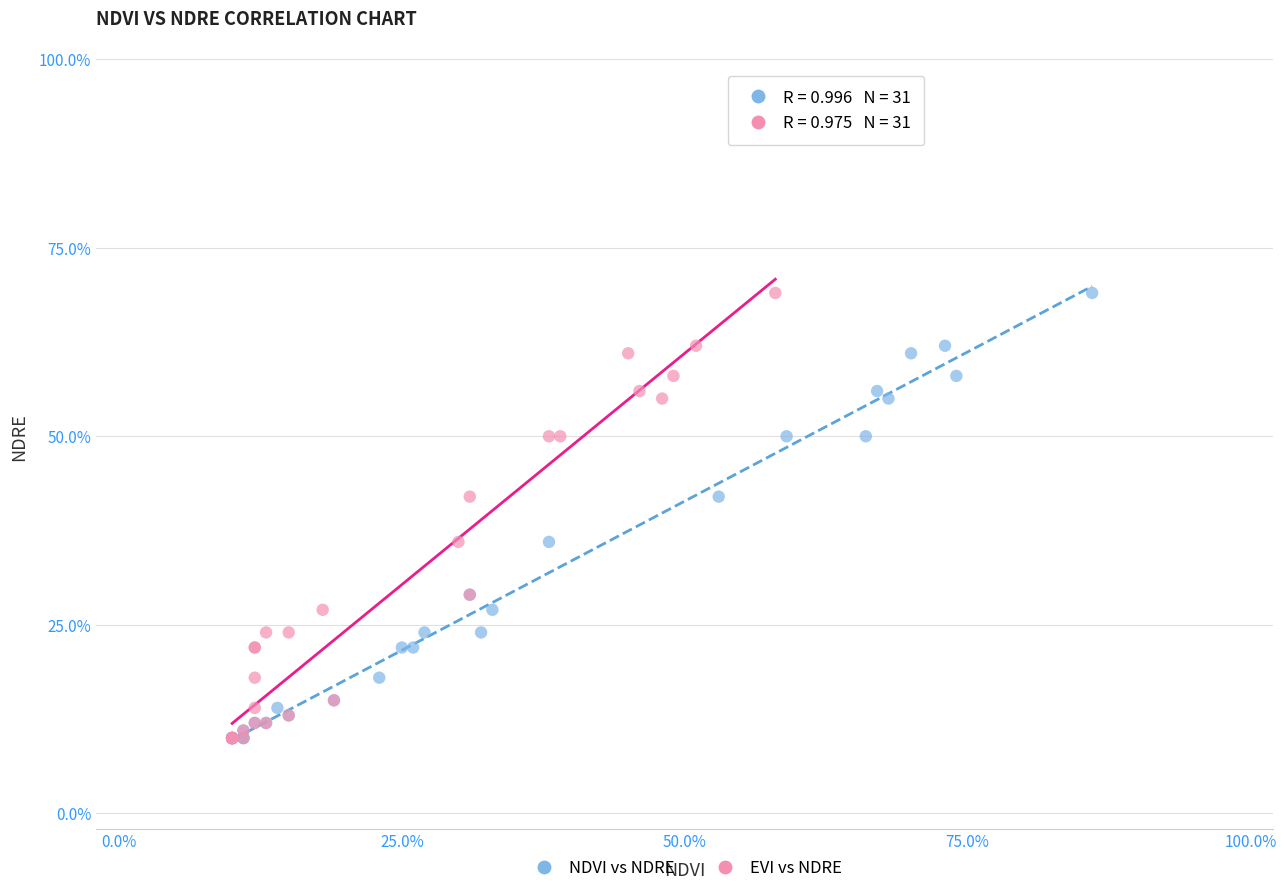

What are all the series names shown in the legend?

NDVI vs NDRE, EVI vs NDRE